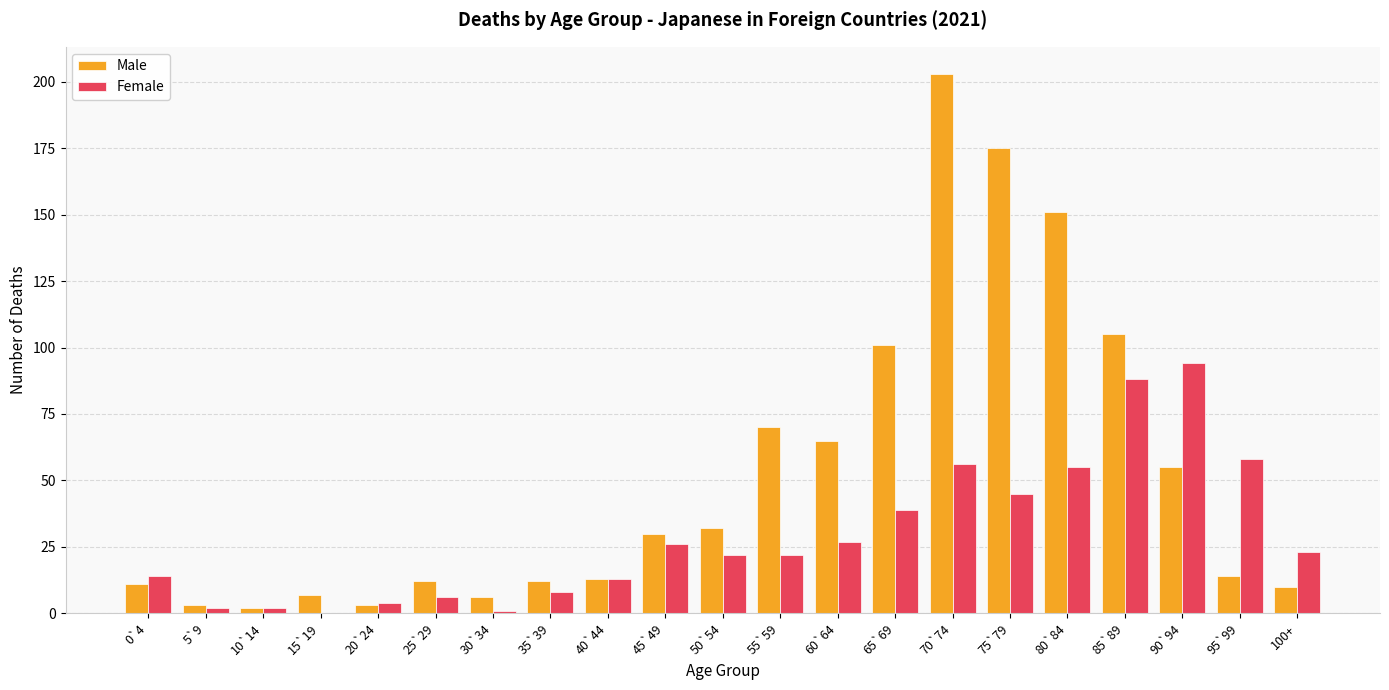

Reading left to right, extract all data points from this chart.

Male: 11	3	2	7	3	12	6	12	13	30	32	70	65	101	203	175	151	105	55	14	10
Female: 14	2	2	0	4	6	1	8	13	26	22	22	27	39	56	45	55	88	94	58	23